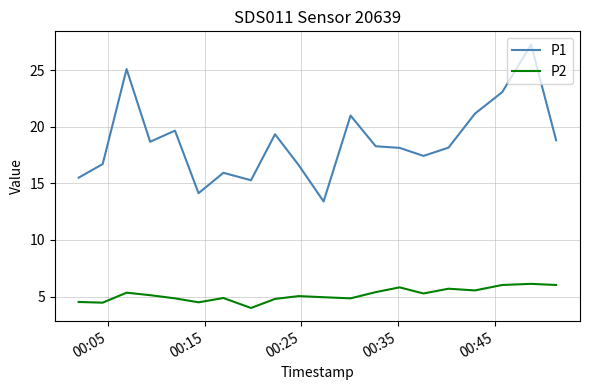

Which series has the largest total across all categories?

P1